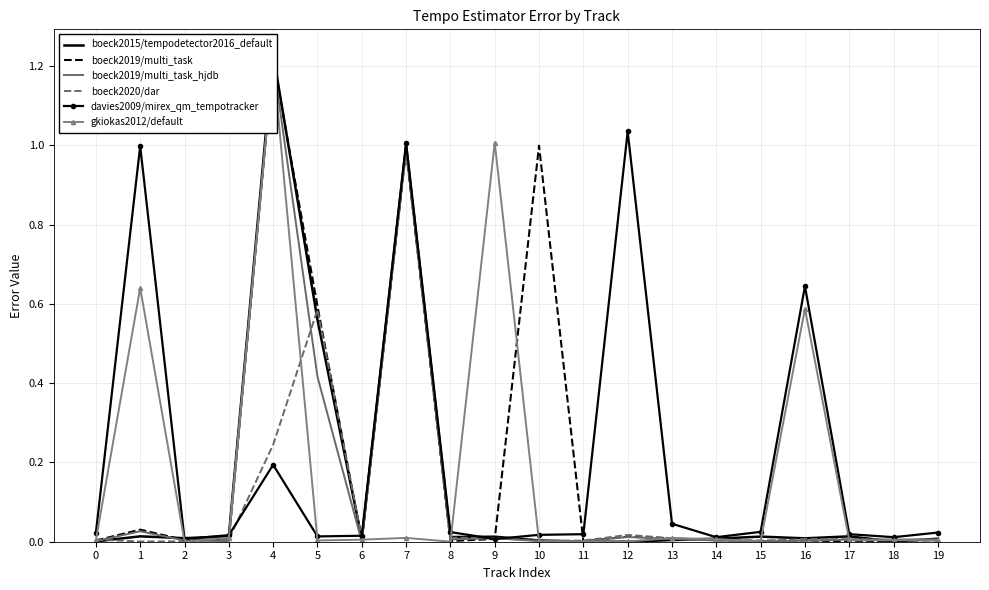

What is the difference between the maximum and minimum values in the boeck2020/dar series?

1.0